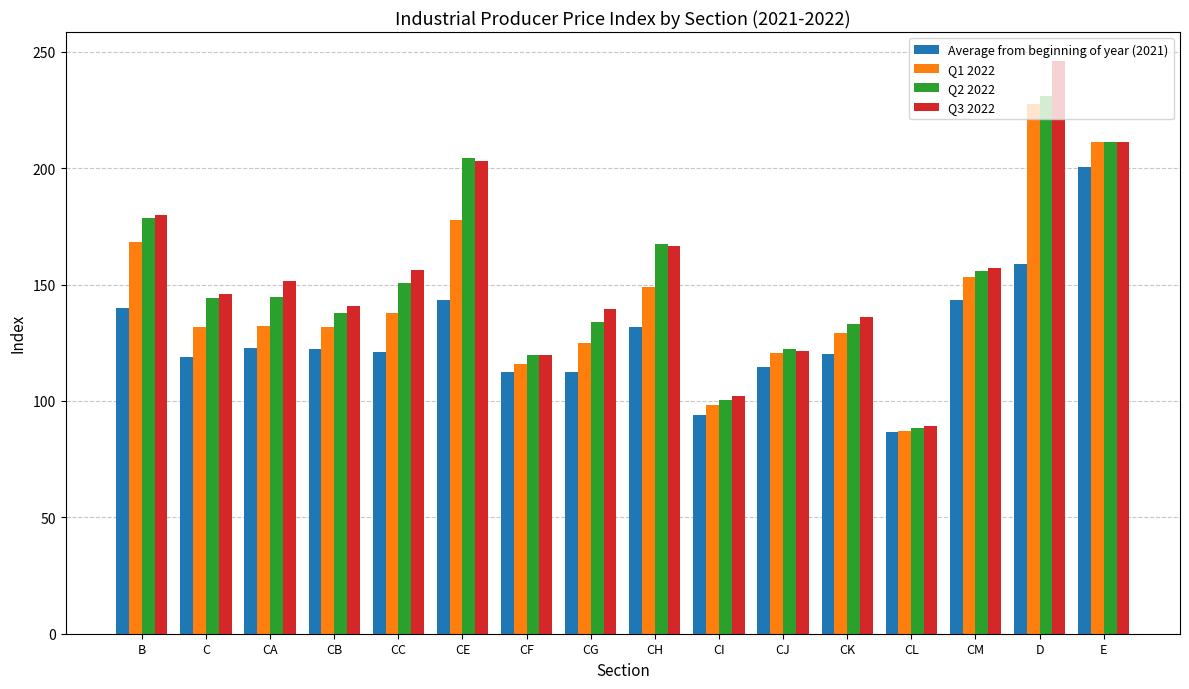

Which category has the highest value across all series?

D